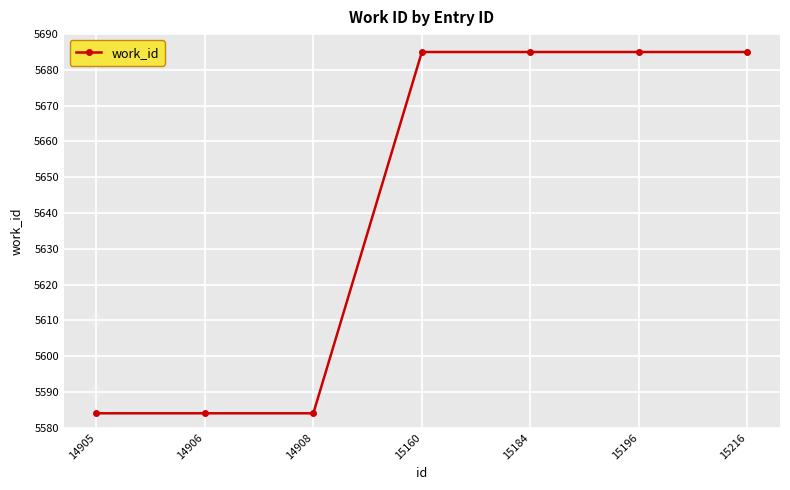

What is the difference between the second highest and second lowest values?

101